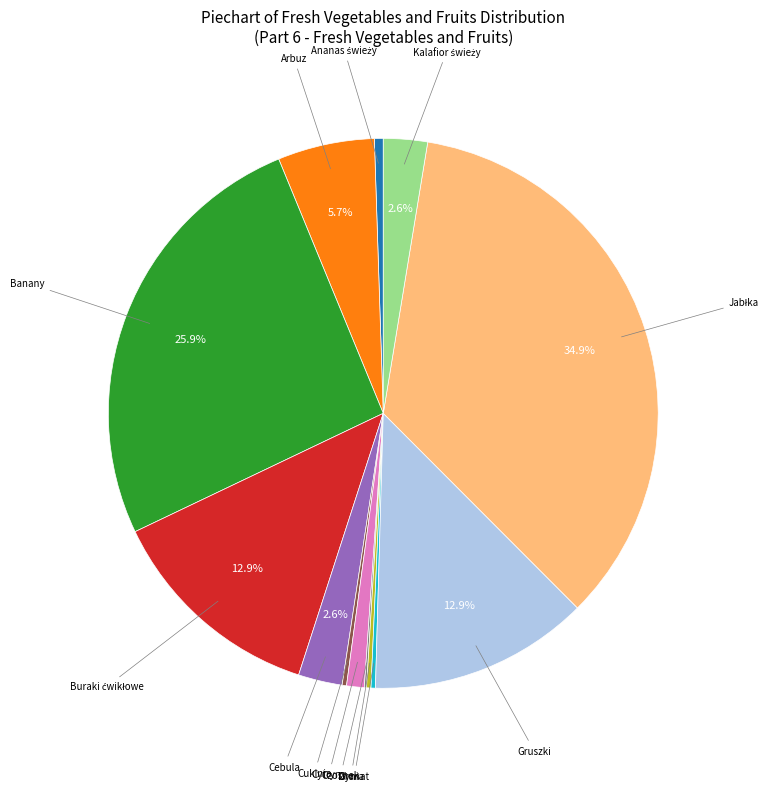

Is there any slice that represents more than half of the pie?

No